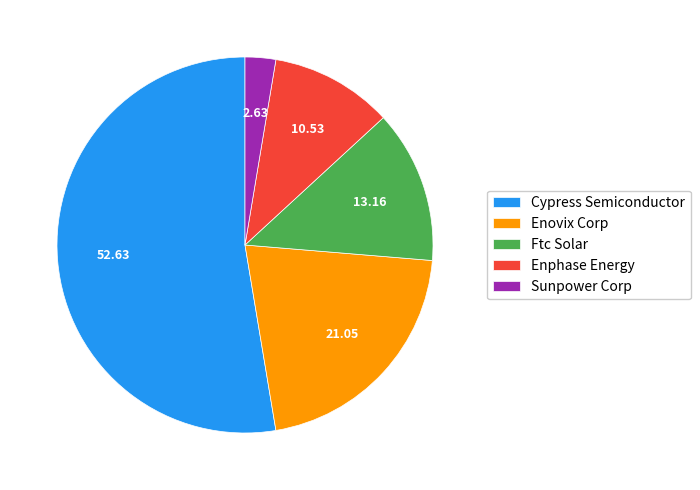

Do Enphase Energy and Sunpower Corp together represent more than half of the pie?

No